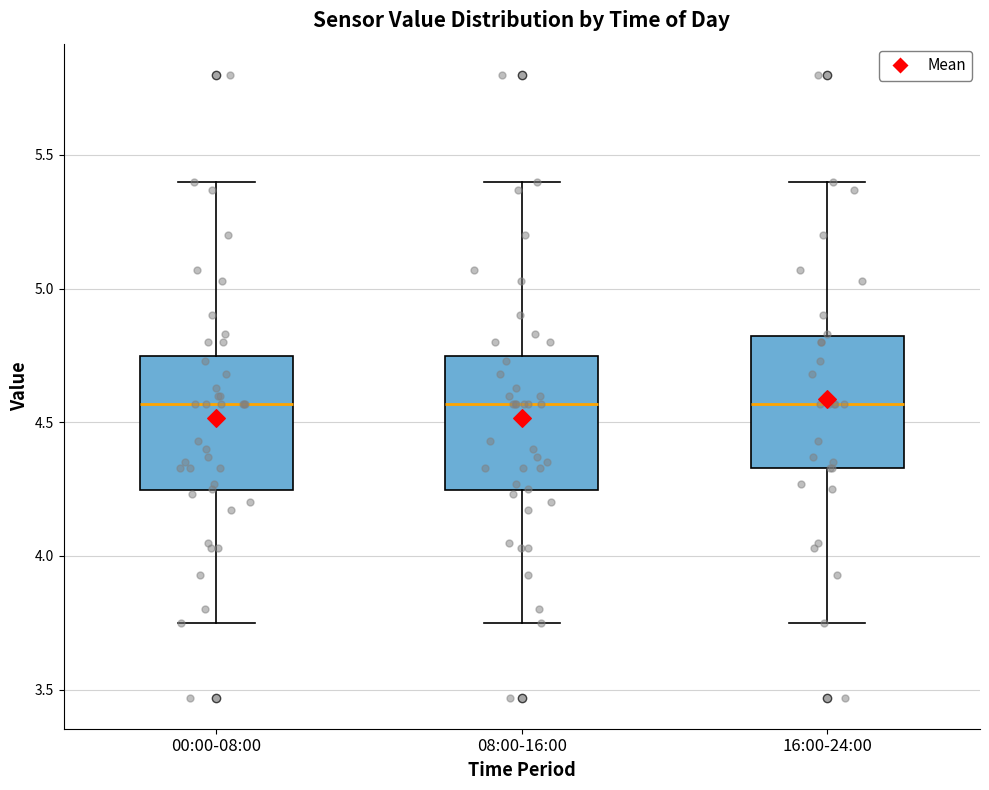

Where is the upper edge of the box for 00:00-08:00 on the y-axis? The values are not printed on the chart, so give them approximately, as read against the axis.

4.75